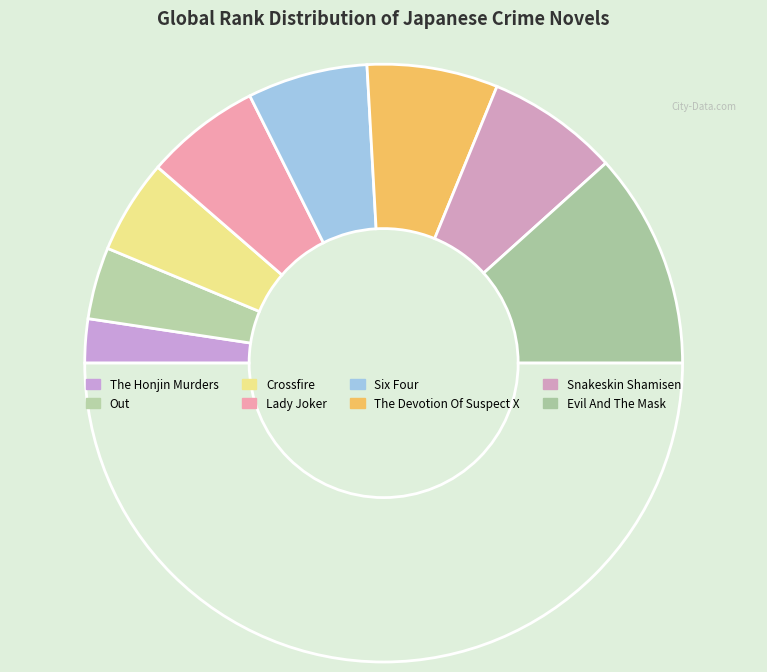

Which slice is the largest?

Evil And The Mask